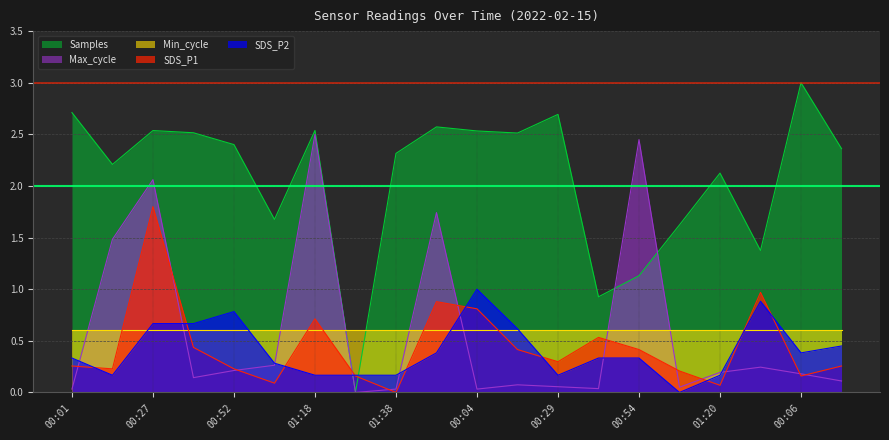

Does the chart display data point markers on the line(s)?

No